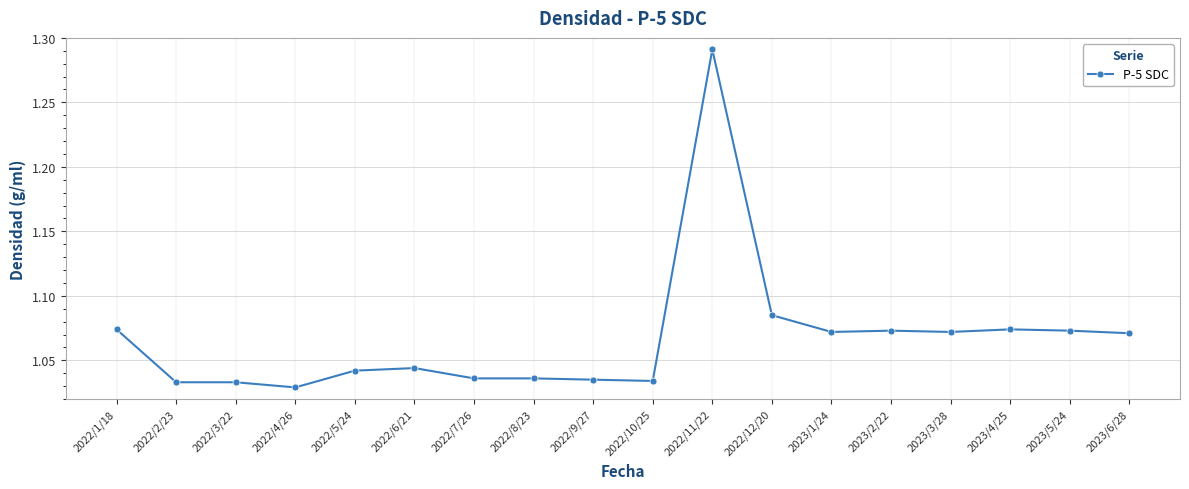

Which label corresponds to the largest value in the chart?

2022/11/22